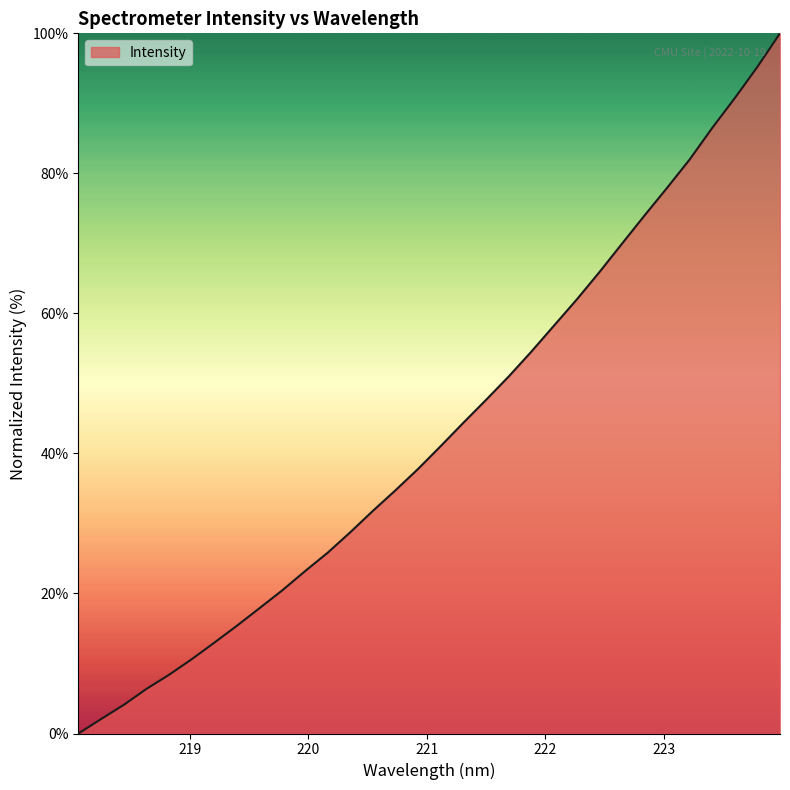

What is the difference between the maximum and minimum values?

100.0